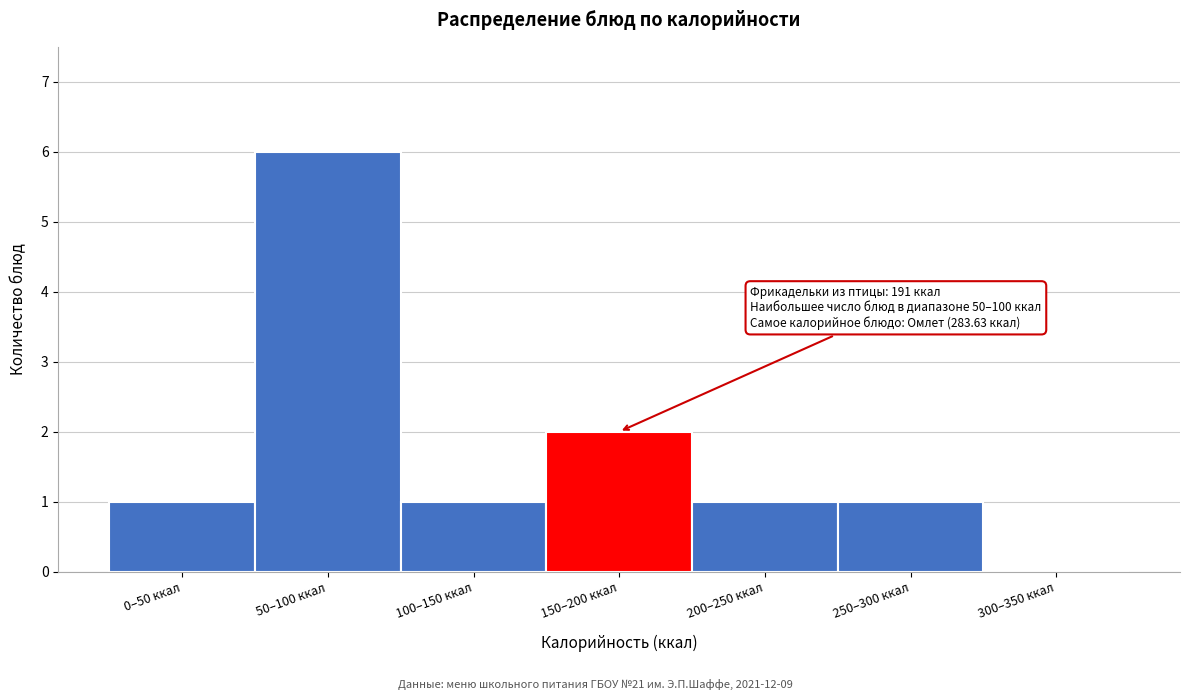

Reading left to right, extract all data points from this chart.

0–50 ккал=1	50–100 ккал=6	100–150 ккал=1	150–200 ккал=2	200–250 ккал=1	250–300 ккал=1	300–350 ккал=0